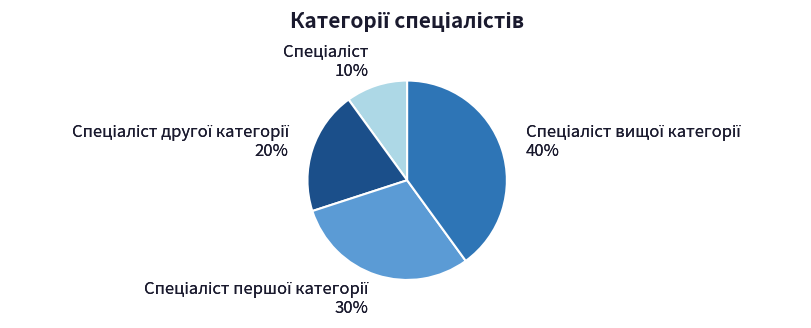

What percentage do Спеціаліст and Спеціаліст вищої категорії together represent?

50.0%